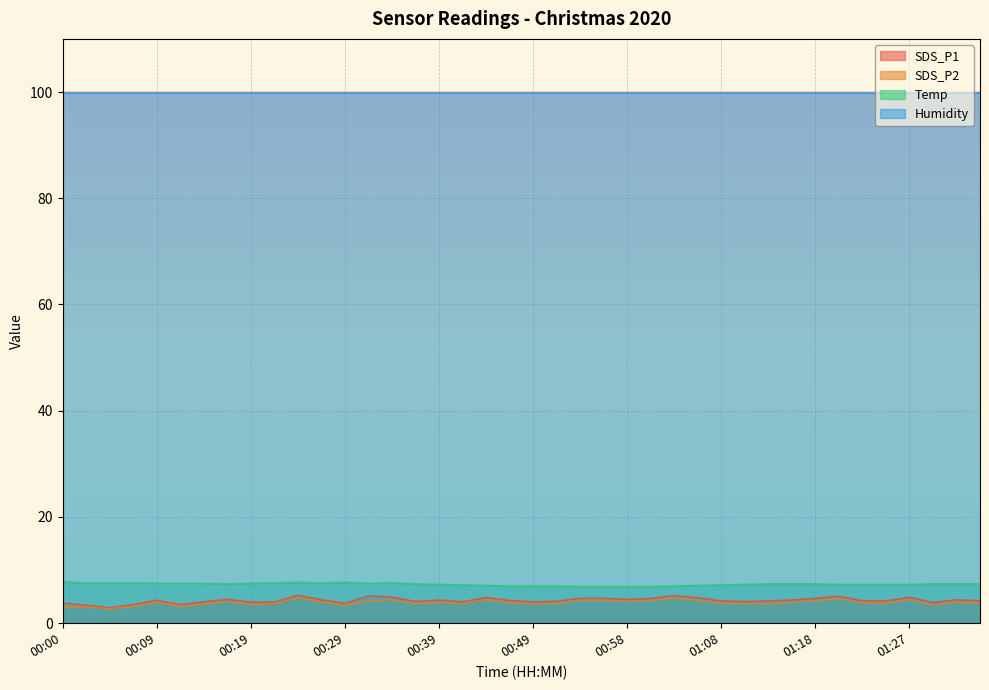

Does the chart display data point markers on the line(s)?

No